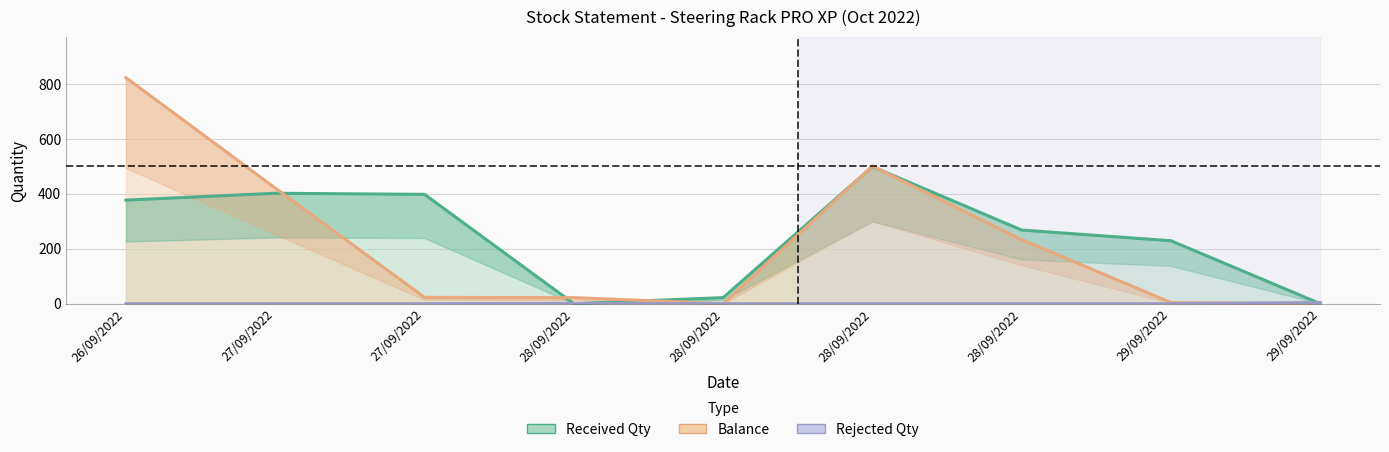

What is the spread (max minus min) of values at 28/09/2022?

22